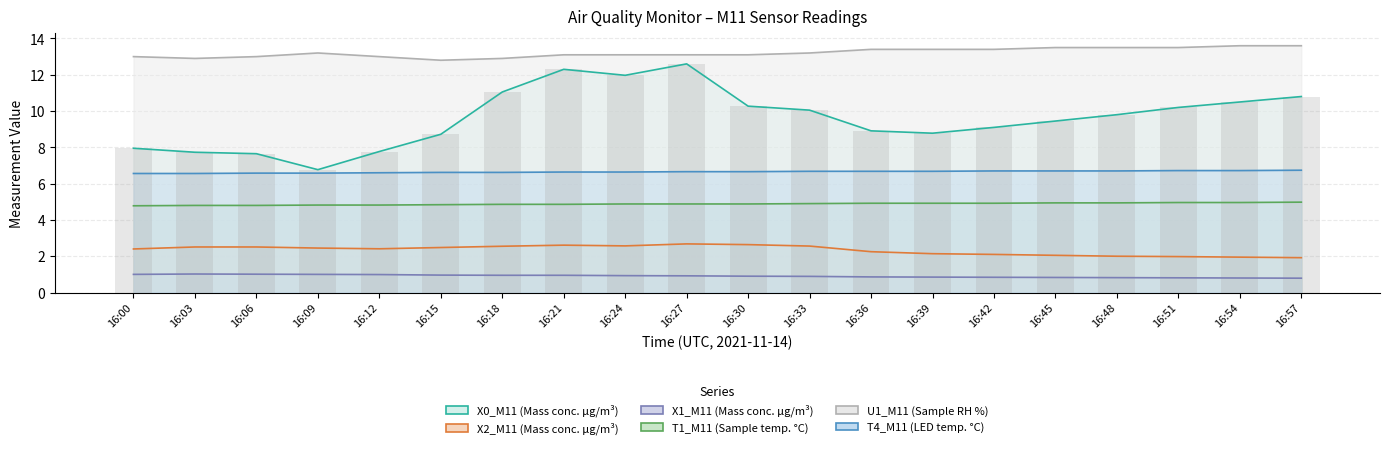

The value of X0_M11 (Mass conc. μg/m³) at 16:27 is 6.4. True or false?

False